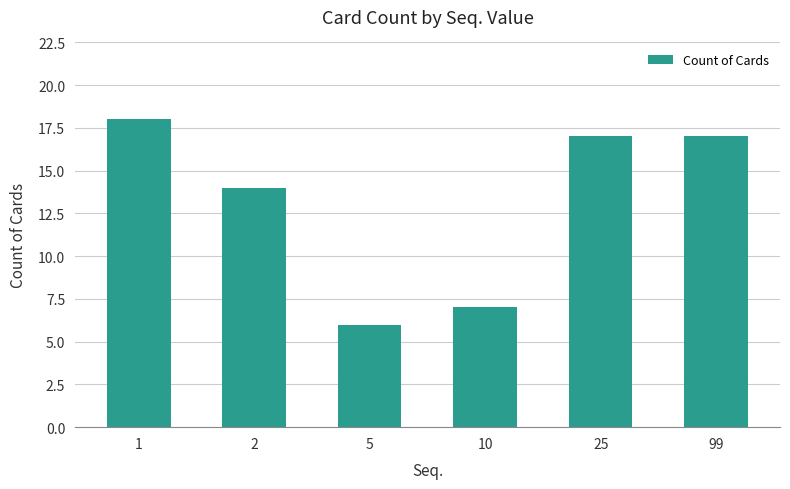

How many data points does each series have?

6